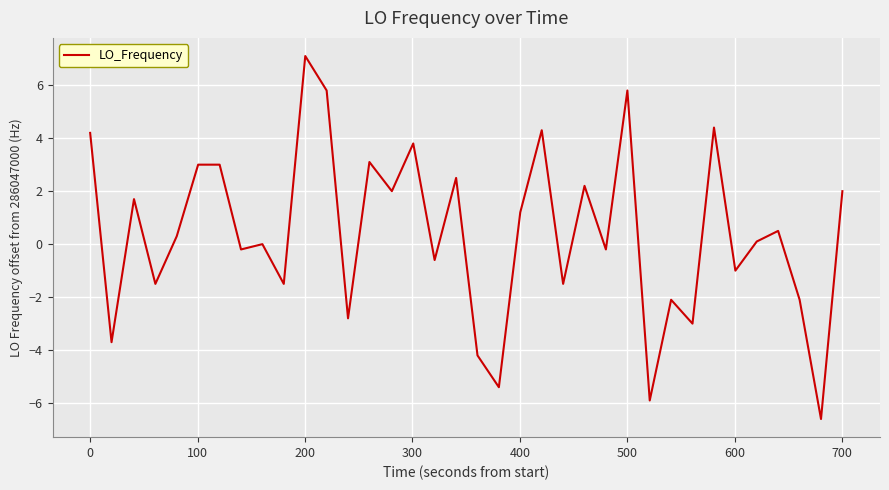

What is the greatest value displayed?

7.1